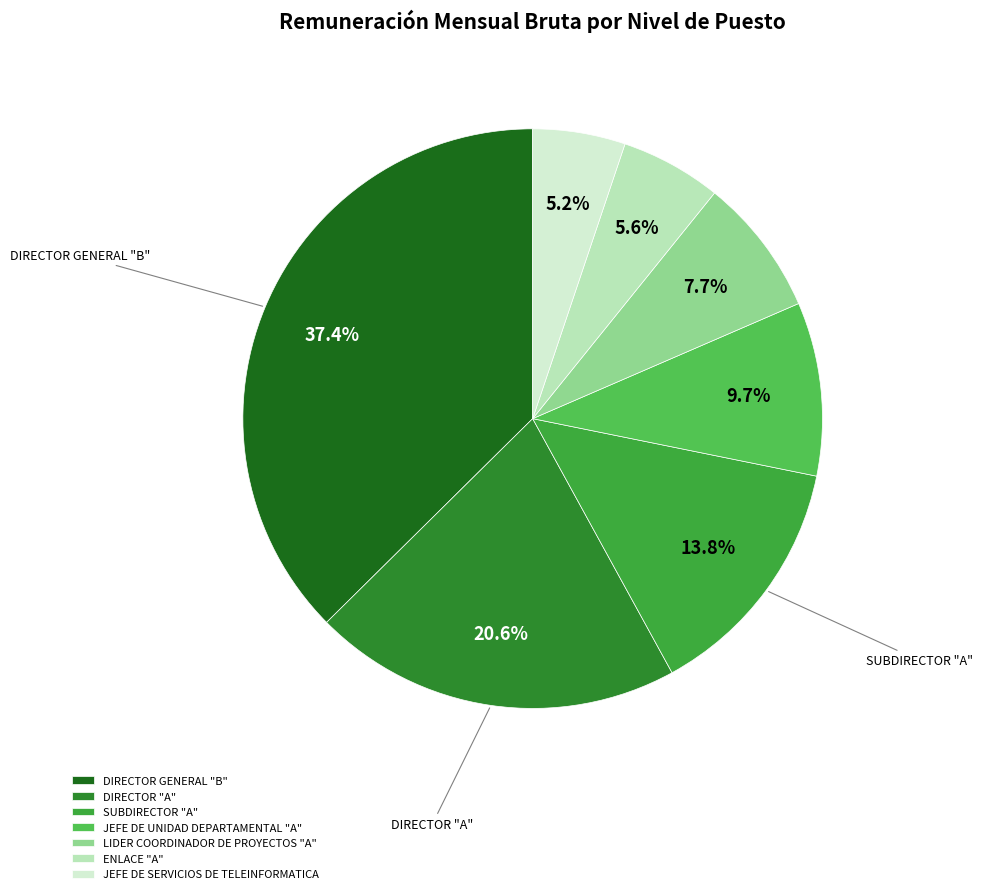

What percentage is the DIRECTOR GENERAL "B" slice, to the nearest percent?

37%